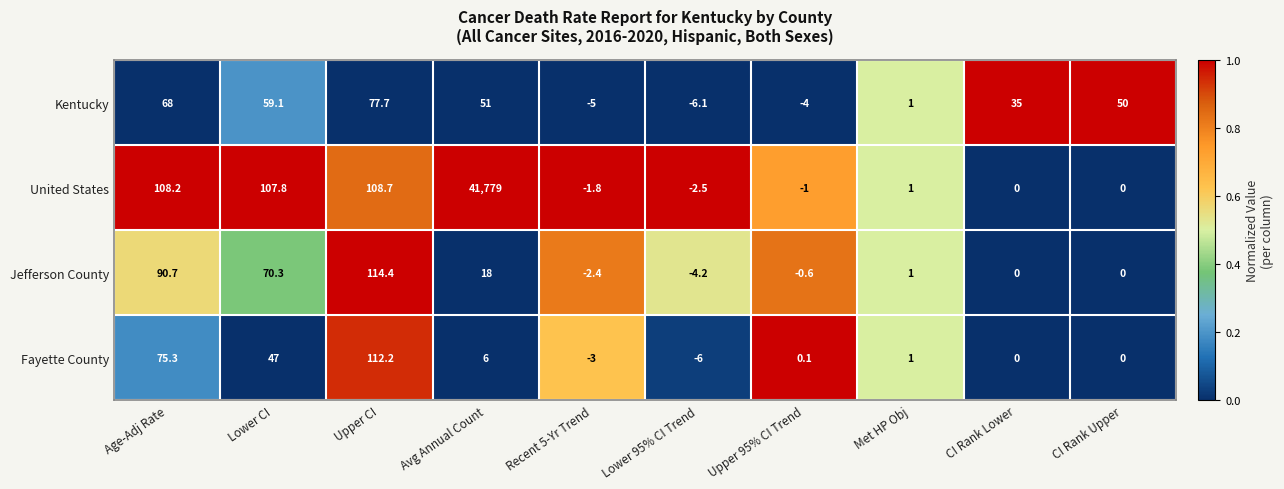

How many data points does each series have?

10